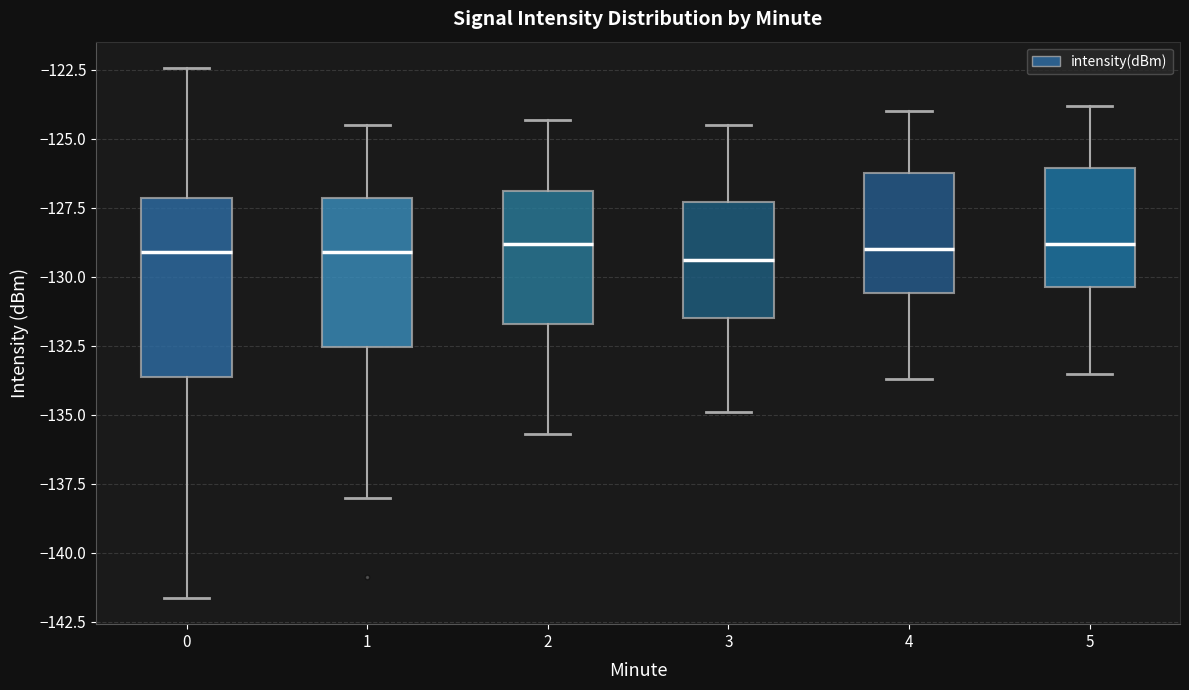

Reading left to right, transcribe this box plot: for each box, give where its median line is, the range the box spans, and where its two whiskers end, as read against the y-axis. The values are not printed on the chart, so give them approximately, as read against the axis.

0: median -129.0, box -133.5 to -127.0, whiskers -141.5 to -122.5
1: median -129.0, box -132.5 to -127.0, whiskers -138.0 to -124.5
2: median -129.0, box -131.5 to -127.0, whiskers -135.5 to -124.5
3: median -129.5, box -131.5 to -127.5, whiskers -135.0 to -124.5
4: median -129.0, box -130.5 to -126.0, whiskers -133.5 to -124.0
5: median -129.0, box -130.5 to -126.0, whiskers -133.5 to -124.0